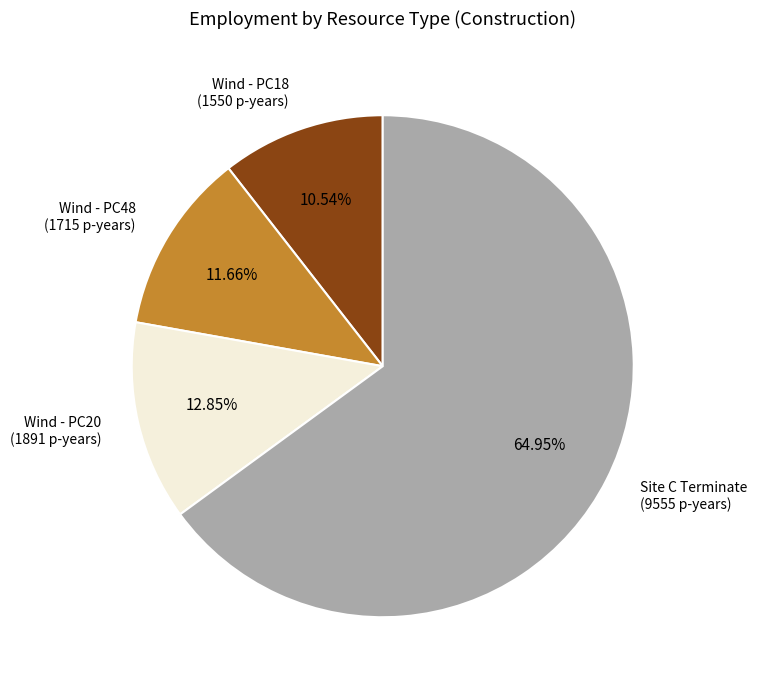

Rank the categories by value from highest to lowest.

Site C Terminate (9555 p-years), Wind - PC20 (1891 p-years), Wind - PC48 (1715 p-years), Wind - PC18 (1550 p-years)